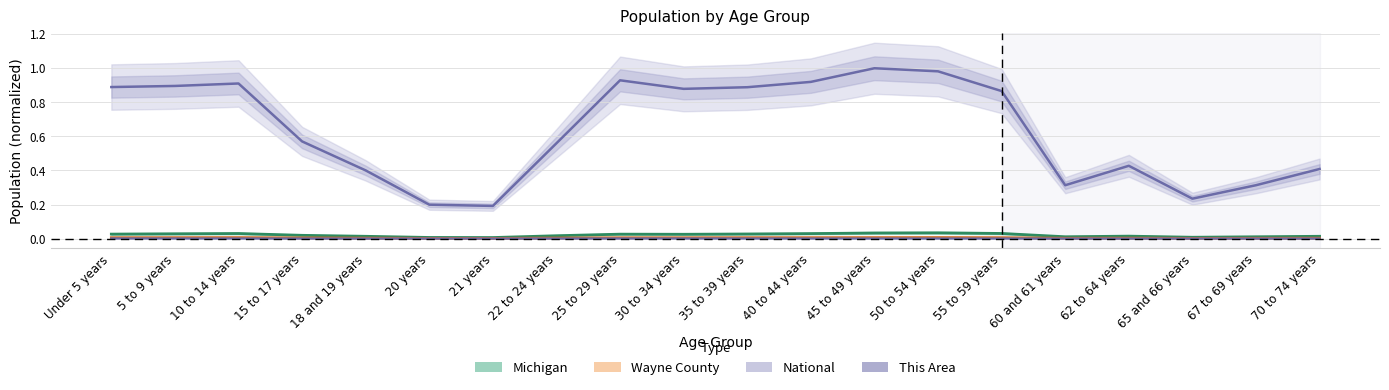

What is the label of the 10th point from the left?

30 to 34 years